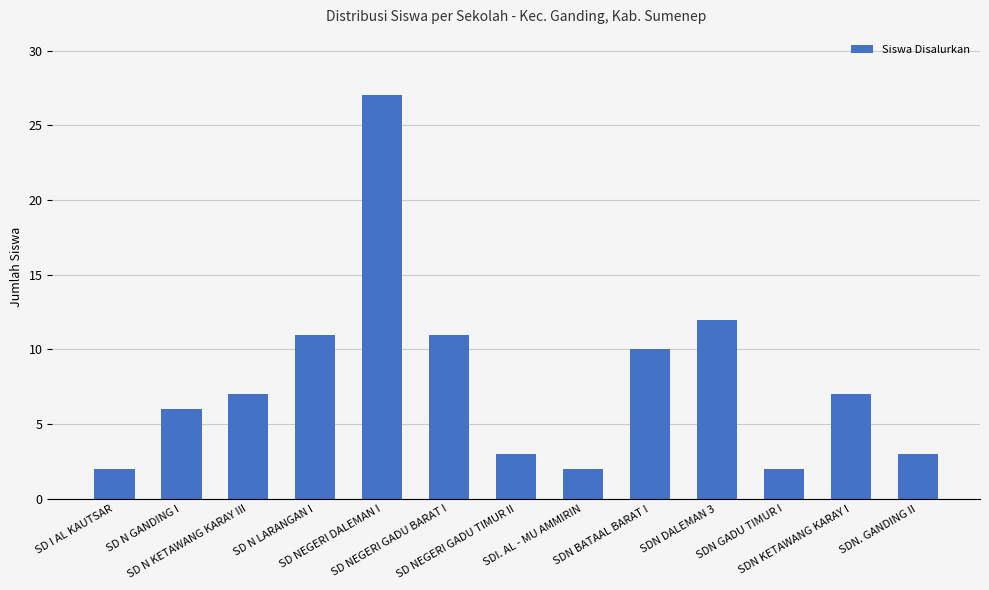

What is the difference between the maximum and minimum values?

25